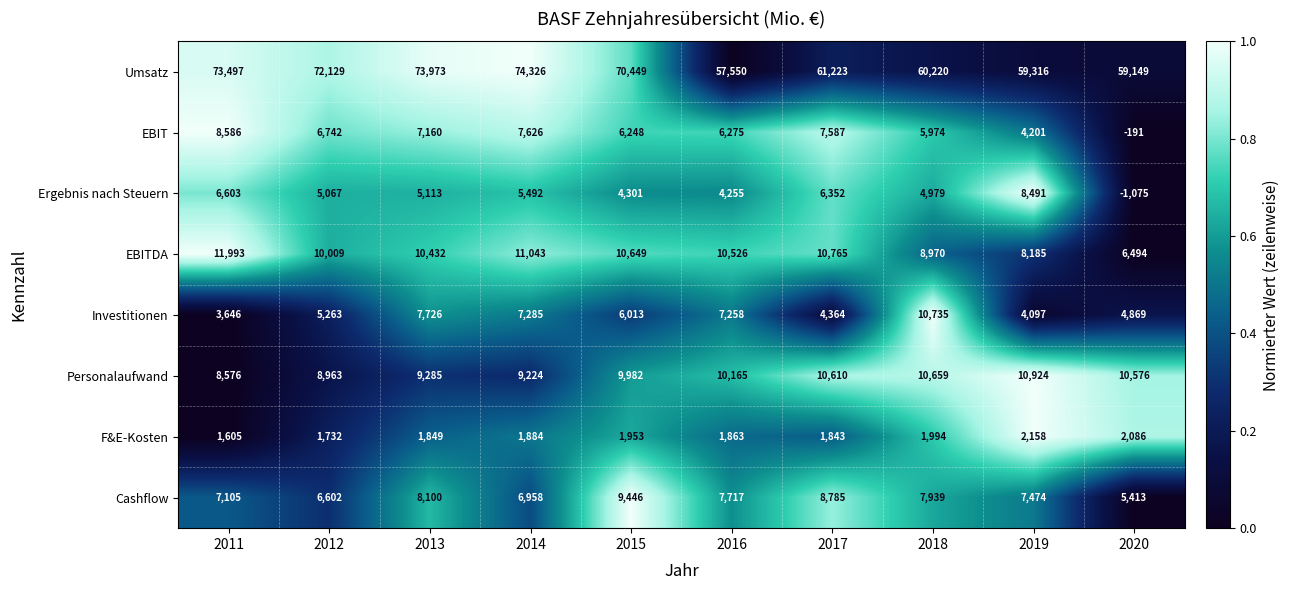

At which label does Investitionen first exceed 6013?

2013